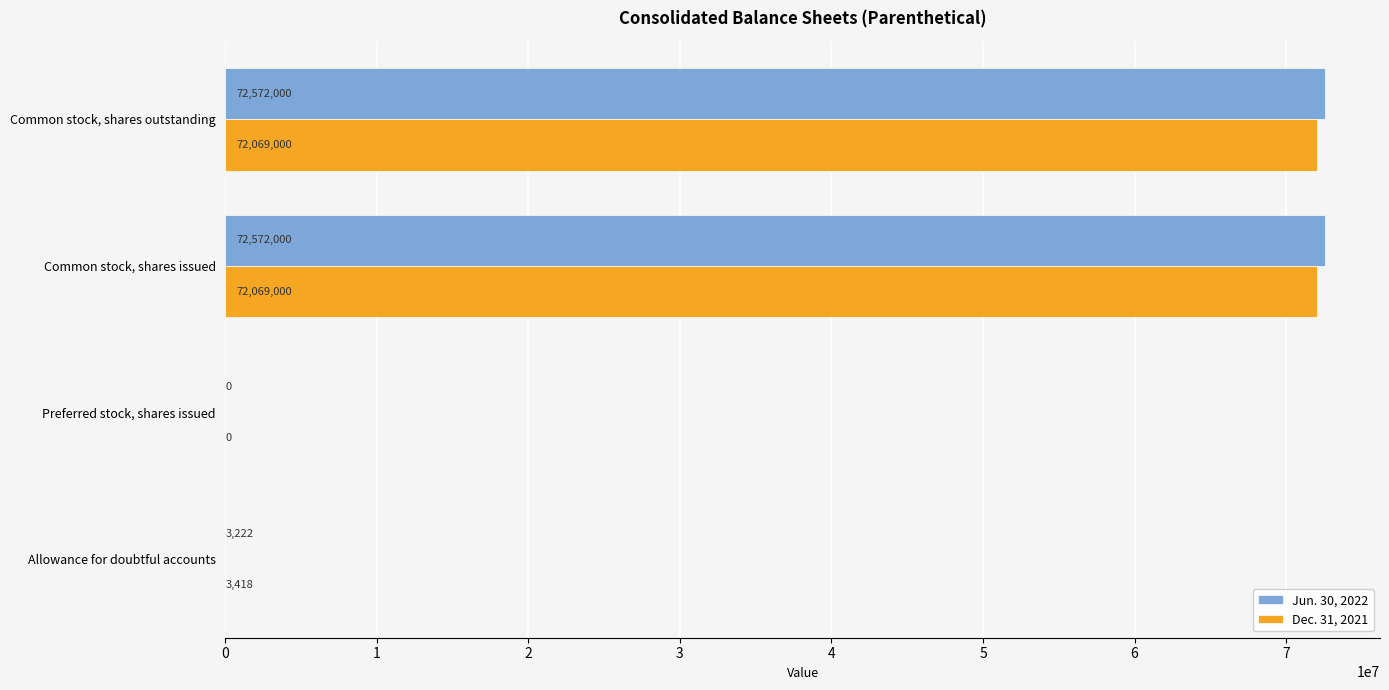

Which series changed the most between Preferred stock, shares issued and Common stock, shares issued?

Jun. 30, 2022